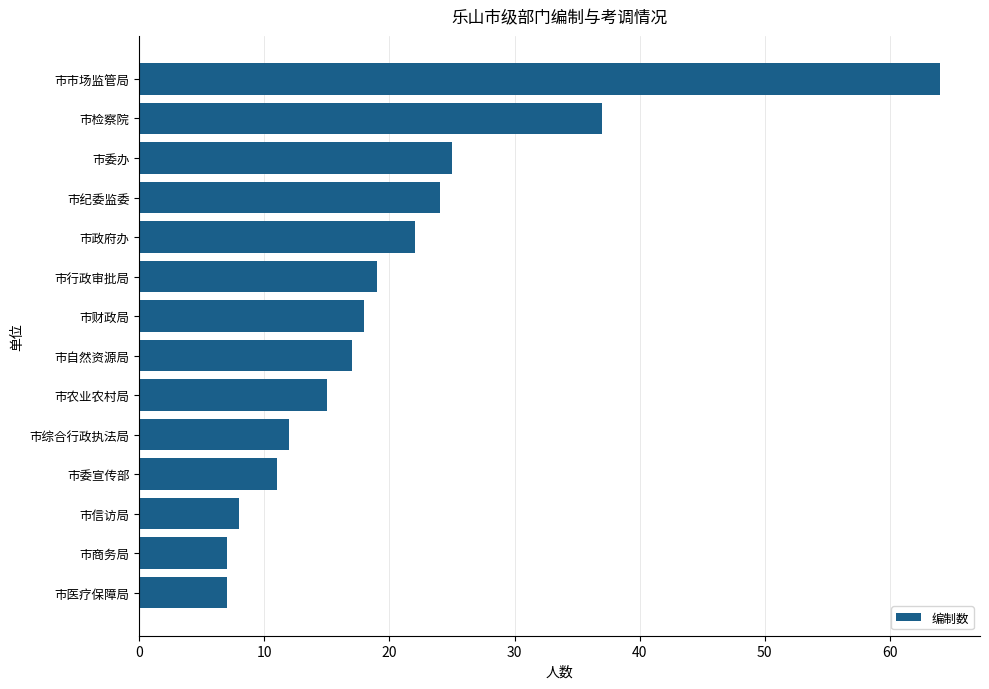

Is it true that the value at 市商务局 is 4?

False